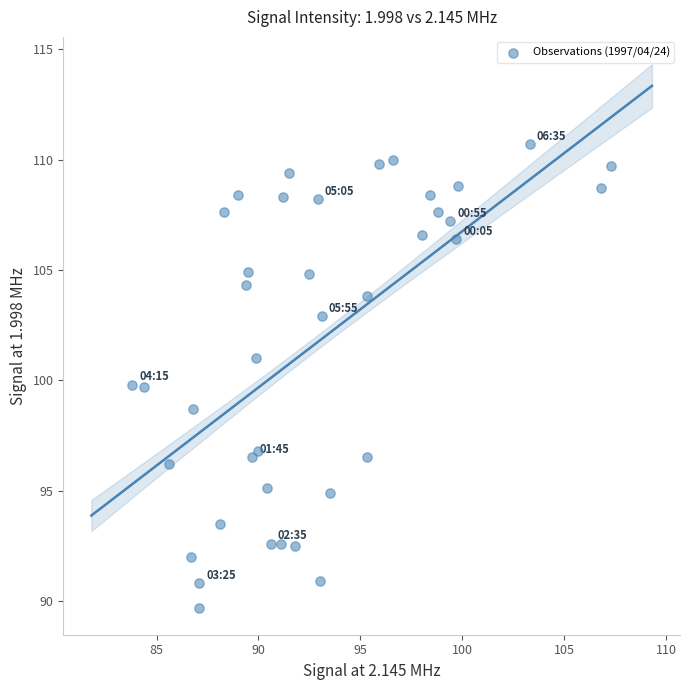

What is the range of Y values (max minus min)?

21.0